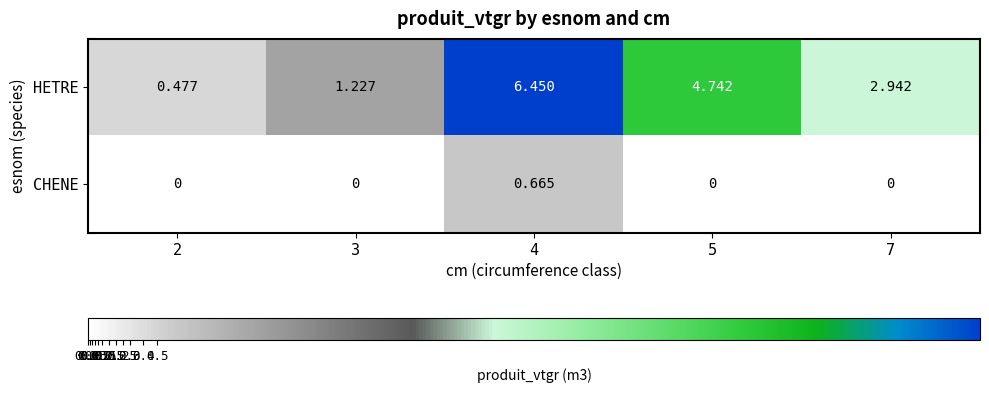

Which series has the widest spread of values?

HETRE